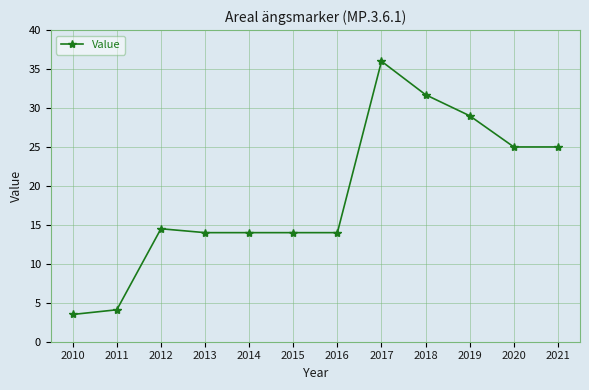

What is the change in value from 2010 to 2017?

+32.5